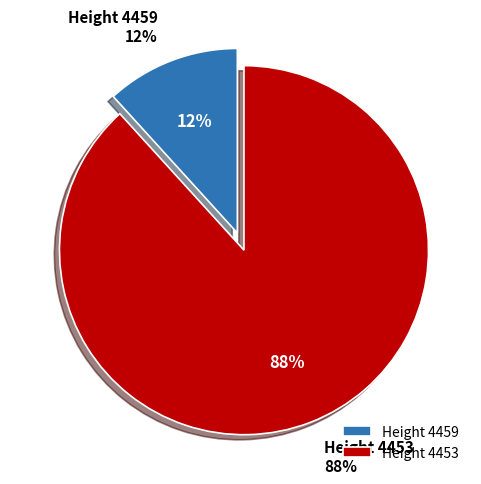

Approximately how many times larger is the value at 4453 compared to 4459?

7.5